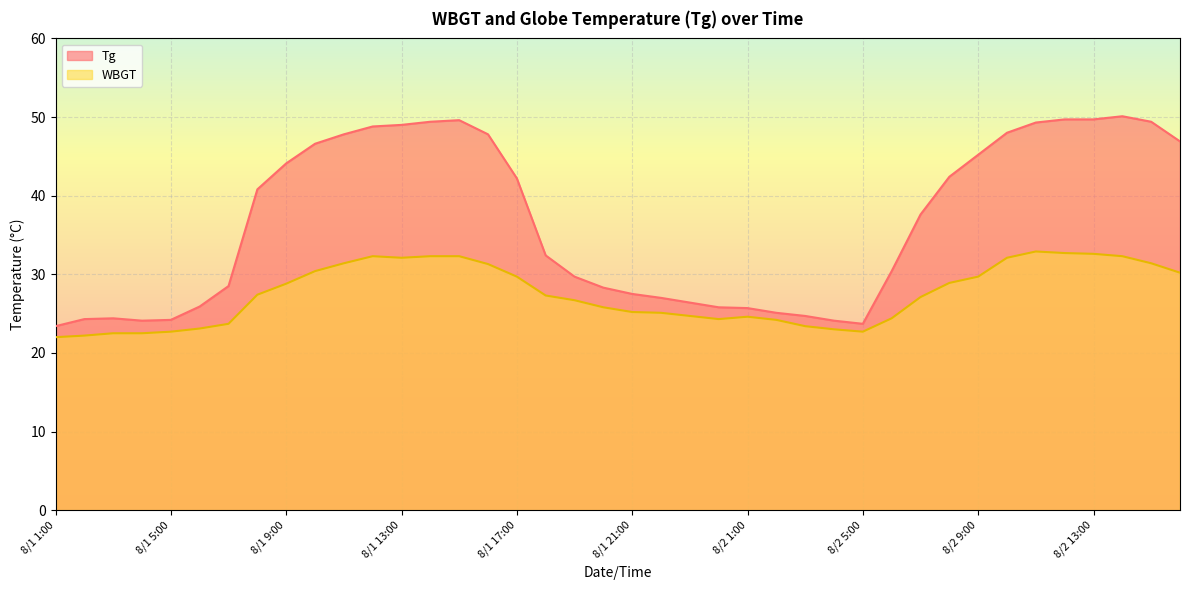

At how many categories does at least one series exceed 36?

20